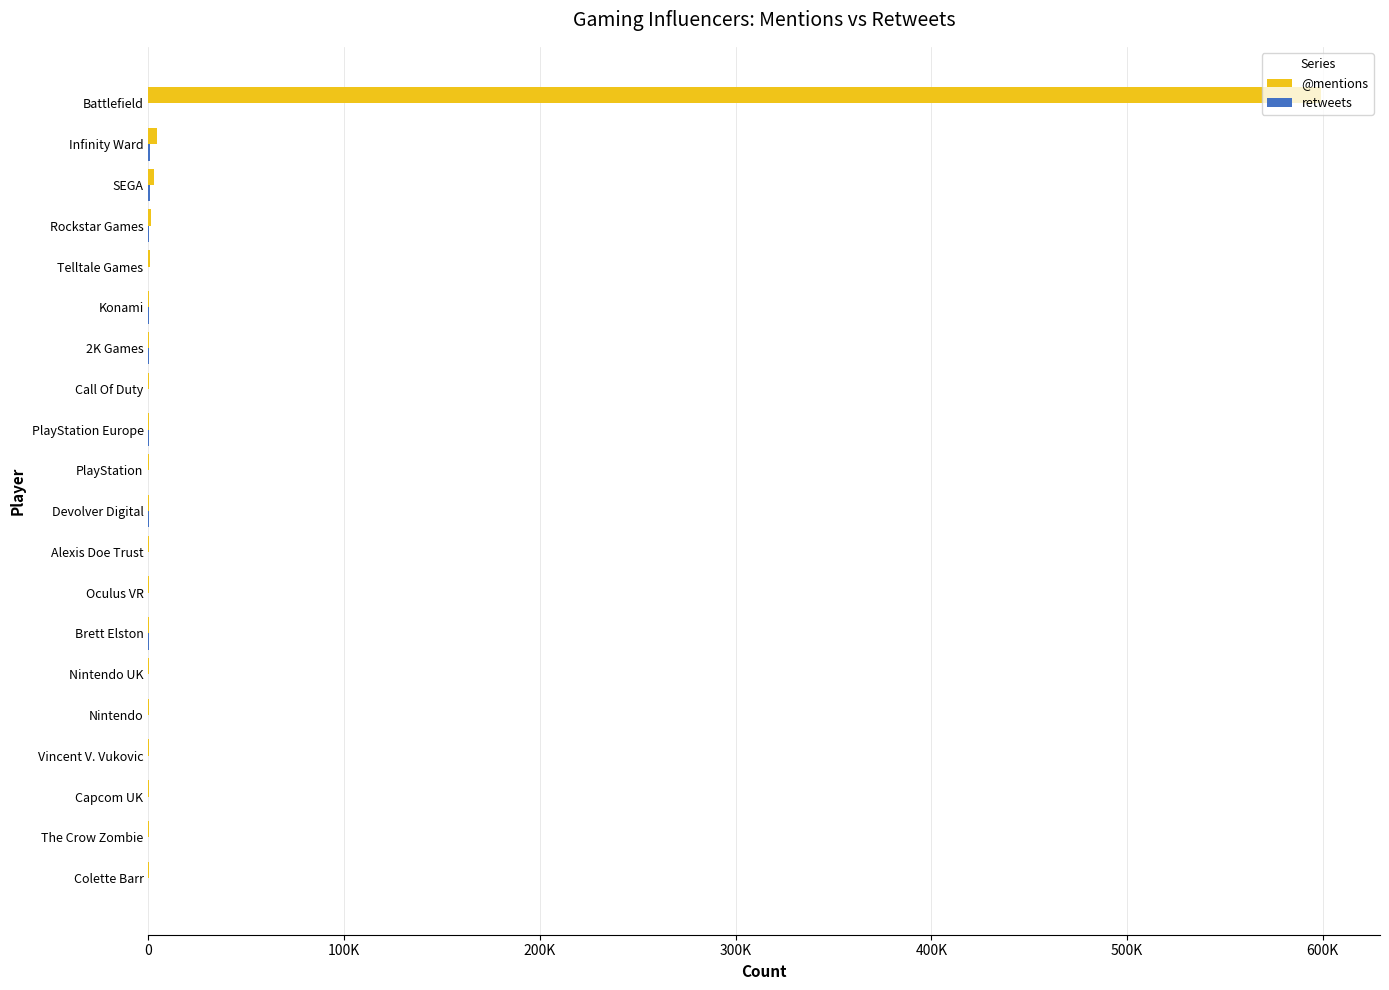

What position from the left is Brett Elston?

7